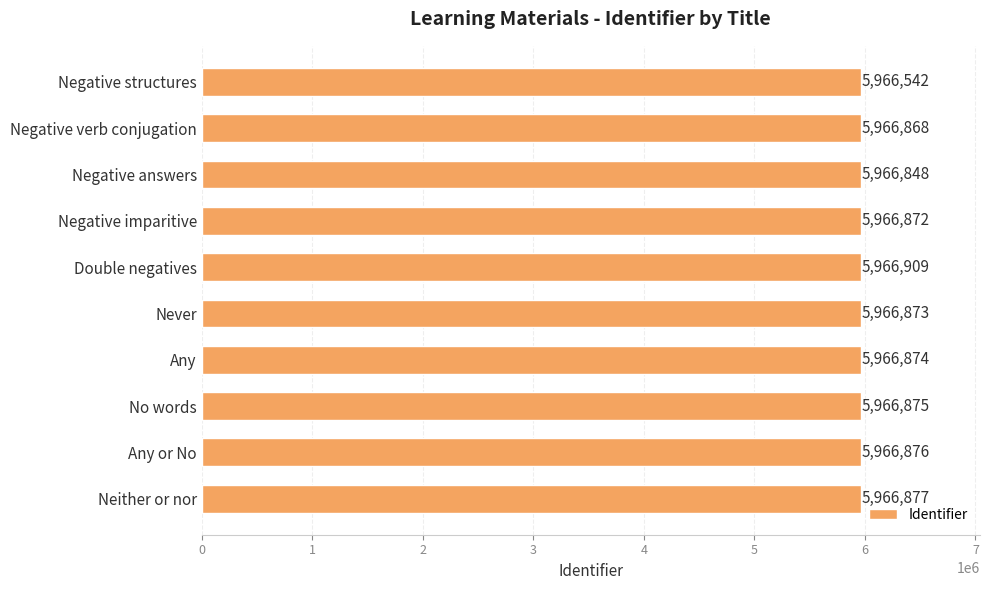

At which category does the chart reach its peak across all series?

Double negatives